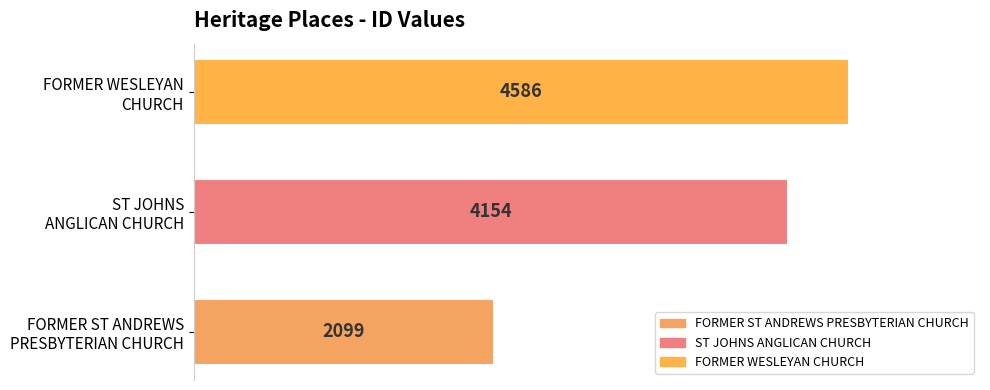

What is the sum of all values?

10839